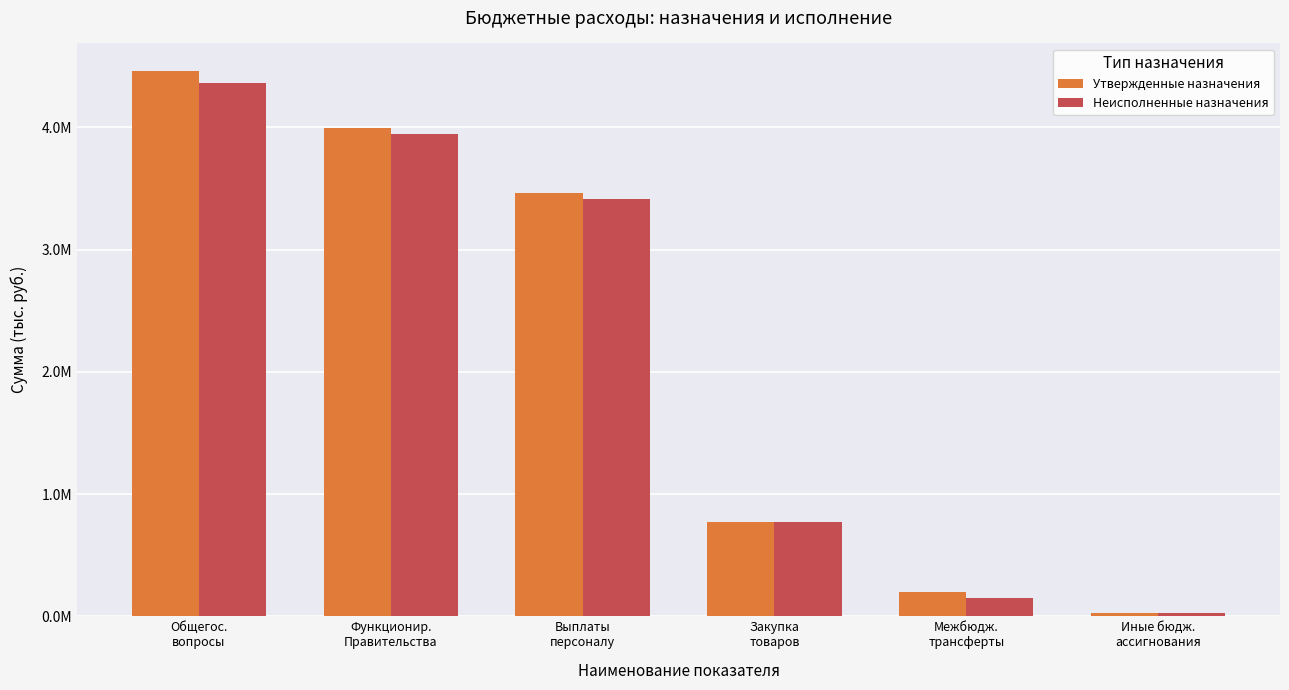

What is the value of the Утвержденные назначения bar at the 2nd from the left?

3999539.9